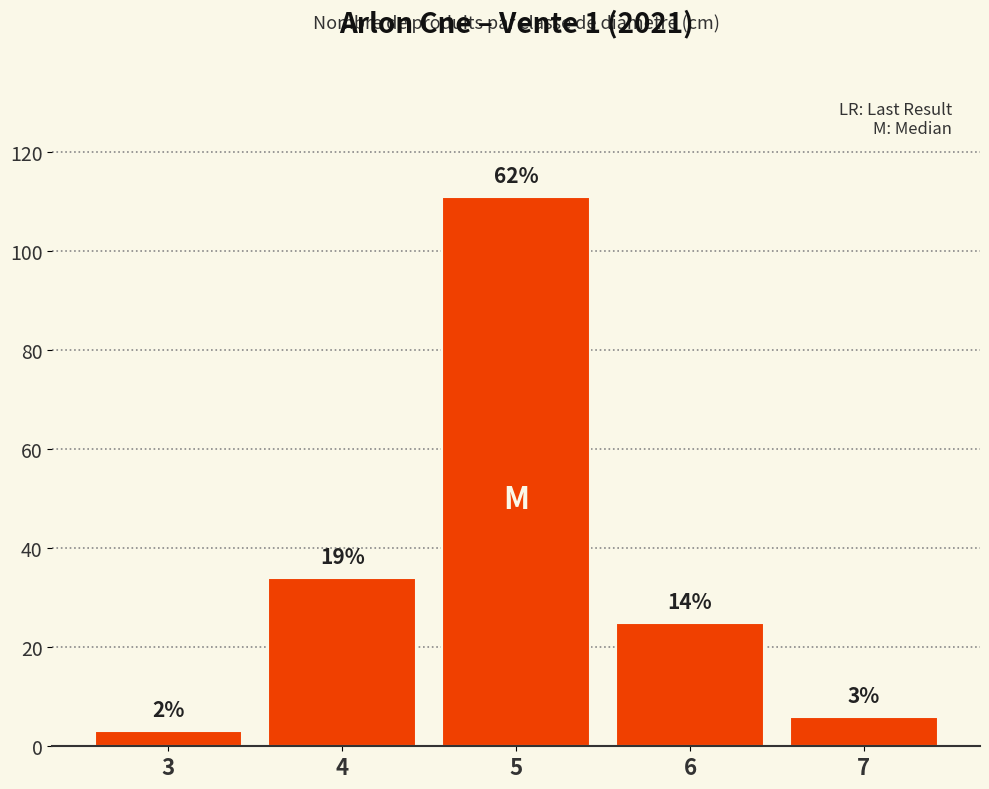

What is the sum of the values at 6 and 7?

31